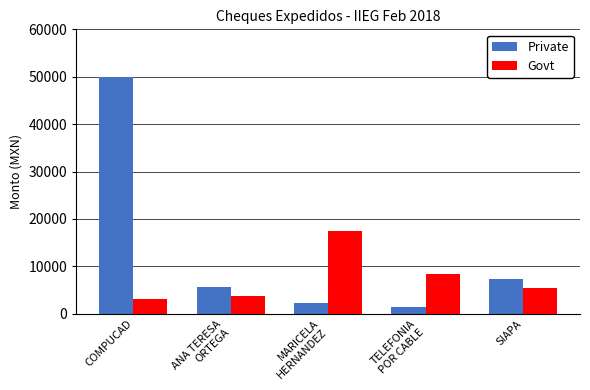

What are all the series names shown in the legend?

Private, Govt